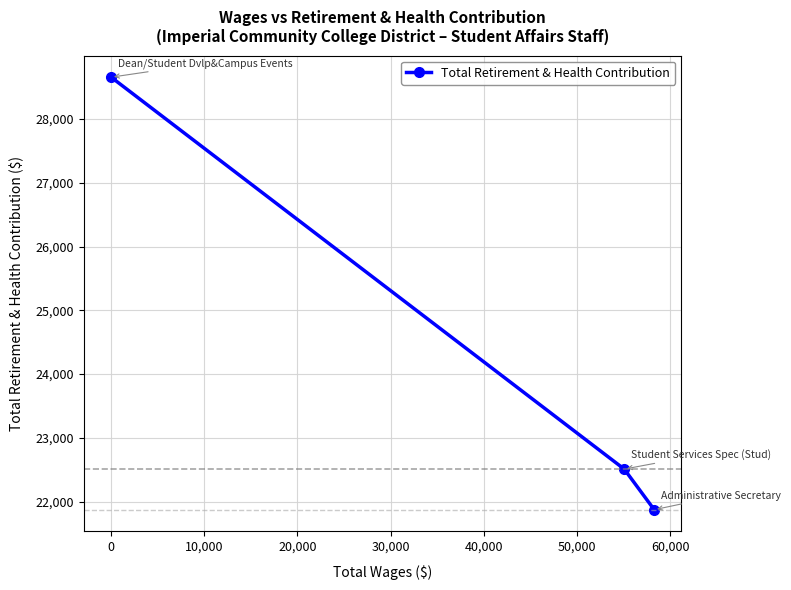

Does the chart display data point markers on the line(s)?

Yes